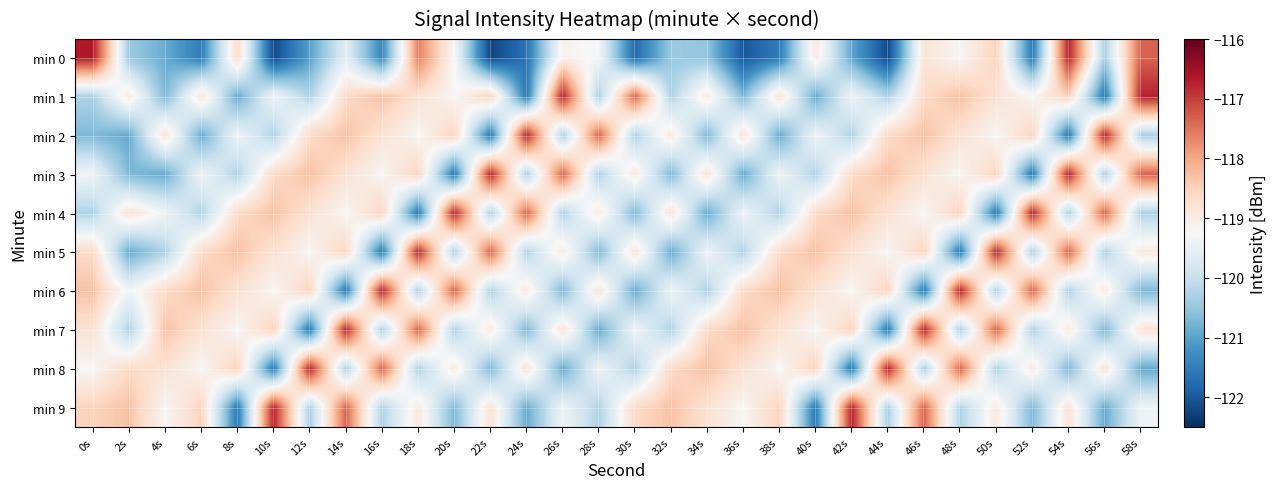

At which category is the sum across all series the highest?

46s